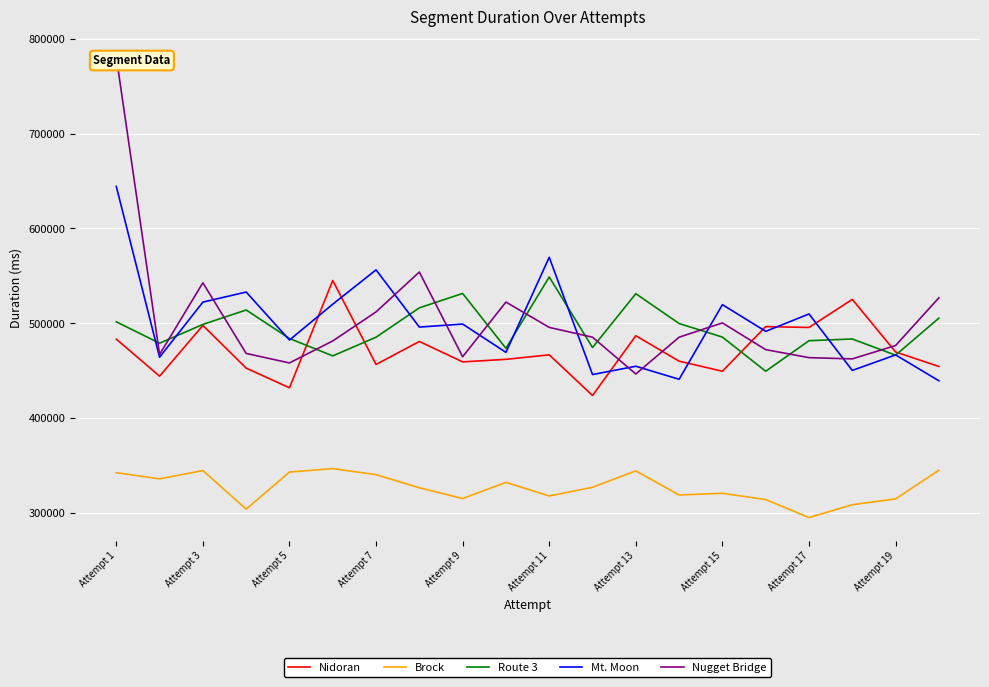

How many data points in Mt. Moon are above 495846?

9